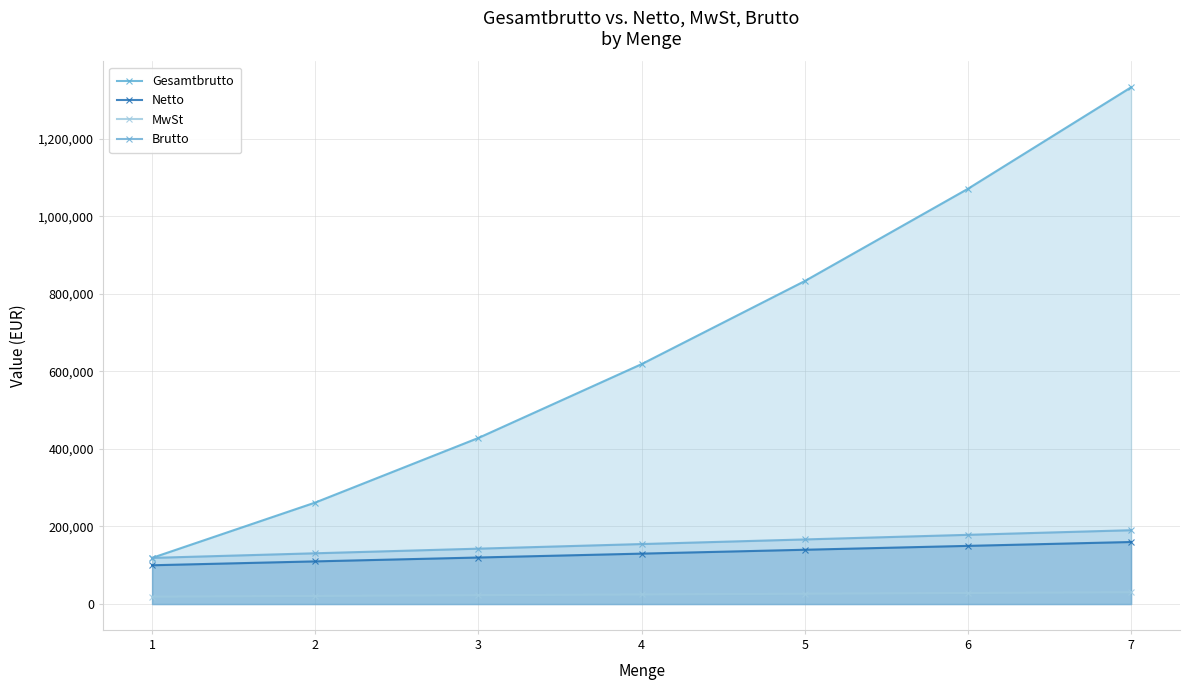

Which series changed the most between 3 and 4?

Gesamtbrutto